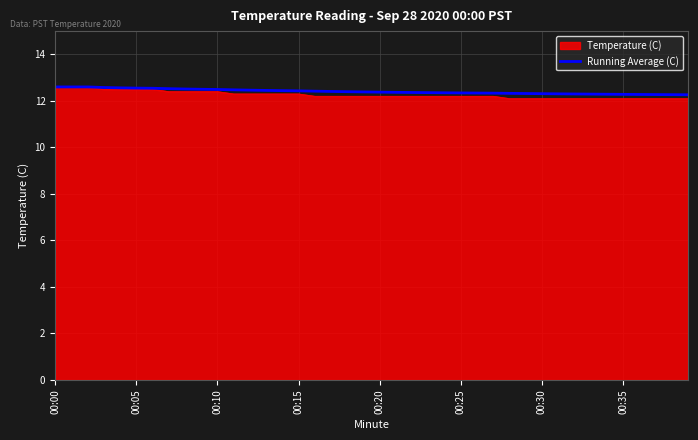

What is the lowest value of the Running Average (C) series?

12.3